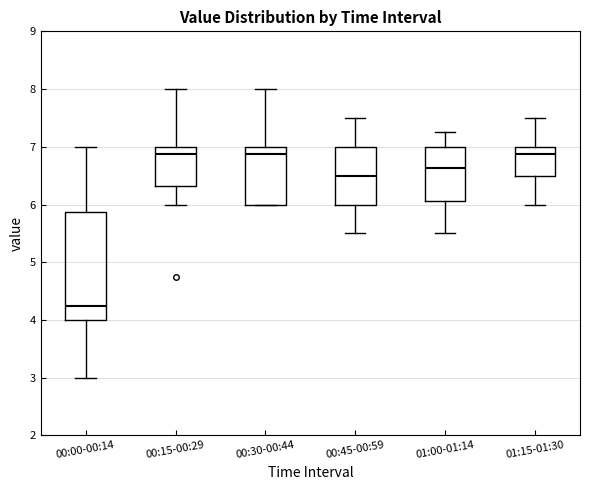

Which box is the tallest, from its lower edge to its upper edge?

00:00-00:14